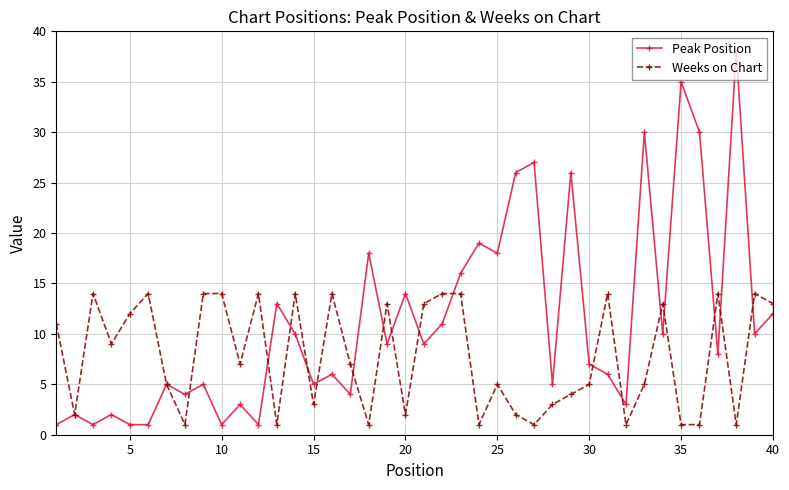

How many interior local peaks does the Peak Position series have?

15